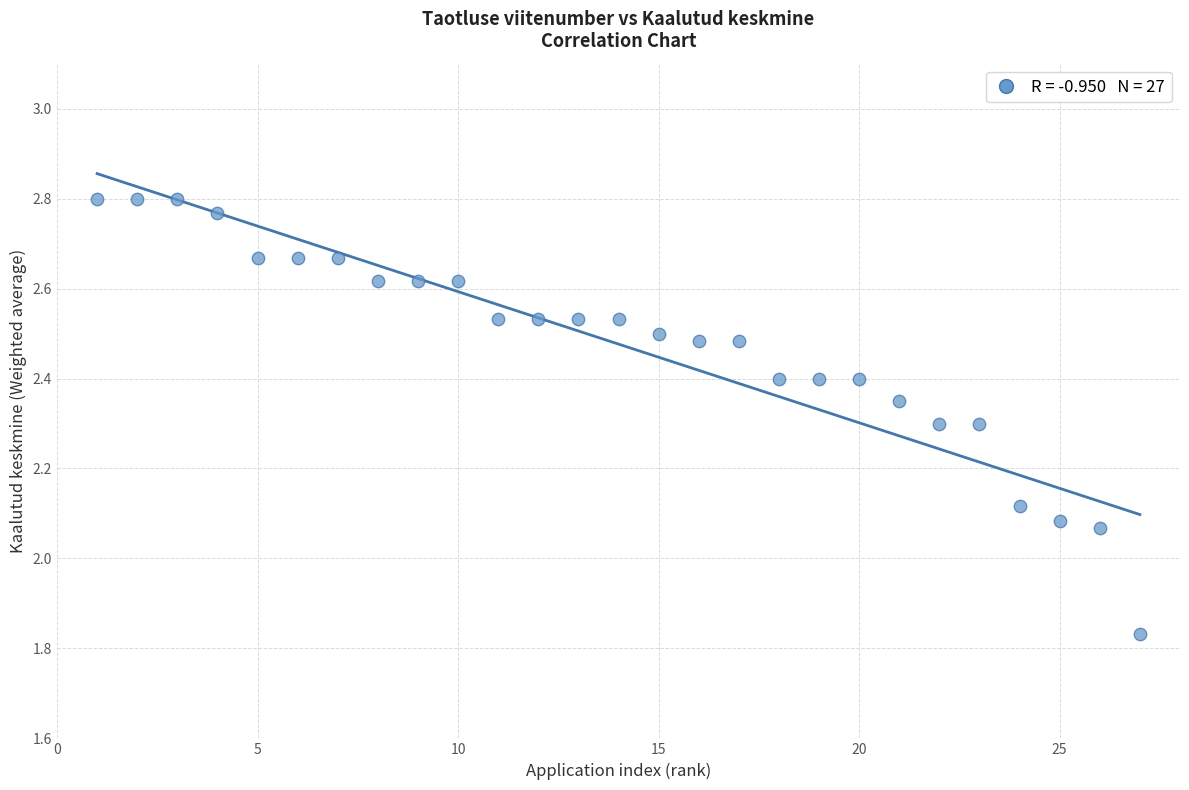

What is the range of Y values (max minus min)?

1.0